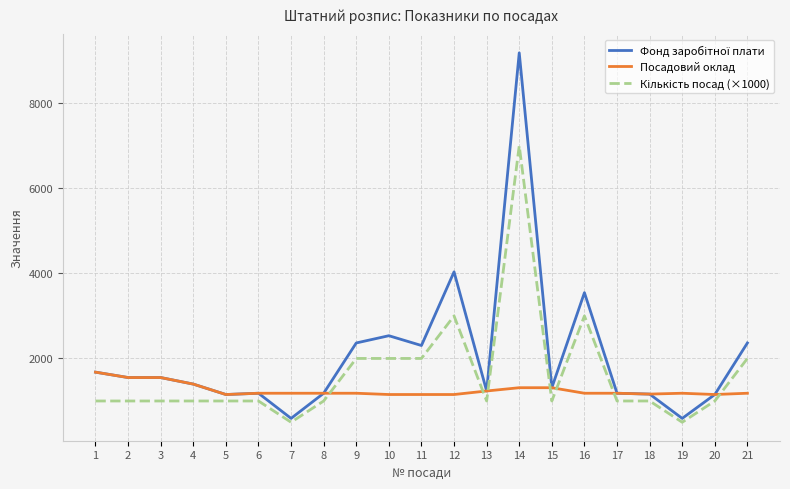

At which category is the sum across all series the highest?

14